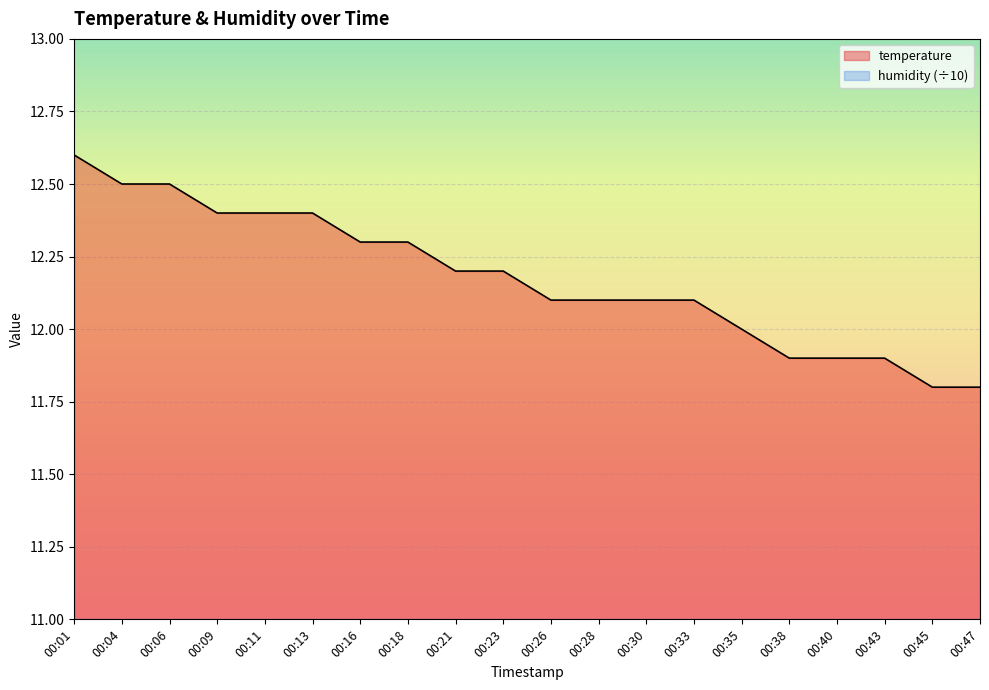

What is the minimum value shown in the chart?

11.8